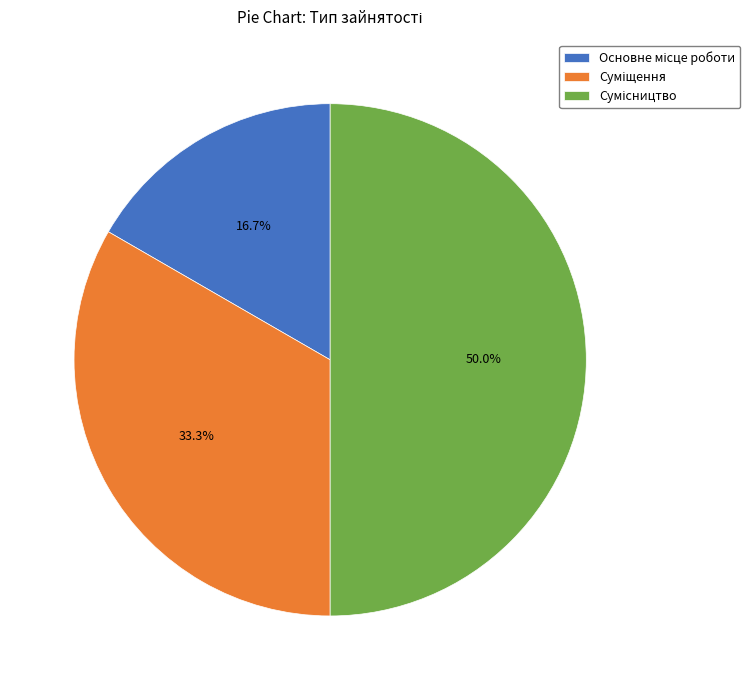

To the nearest percent, what is the difference between the Суміщення and Основне місце роботи slice percentages?

17%